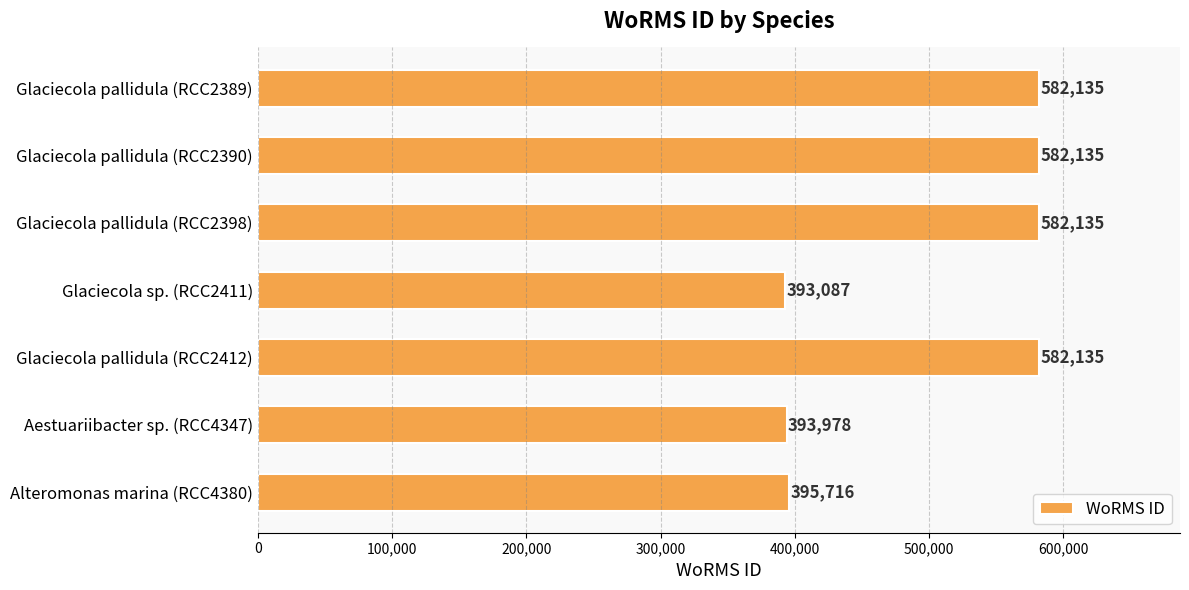

The chart shows a value of 393978 at Aestuariibacter sp. (RCC4347). True or false?

True